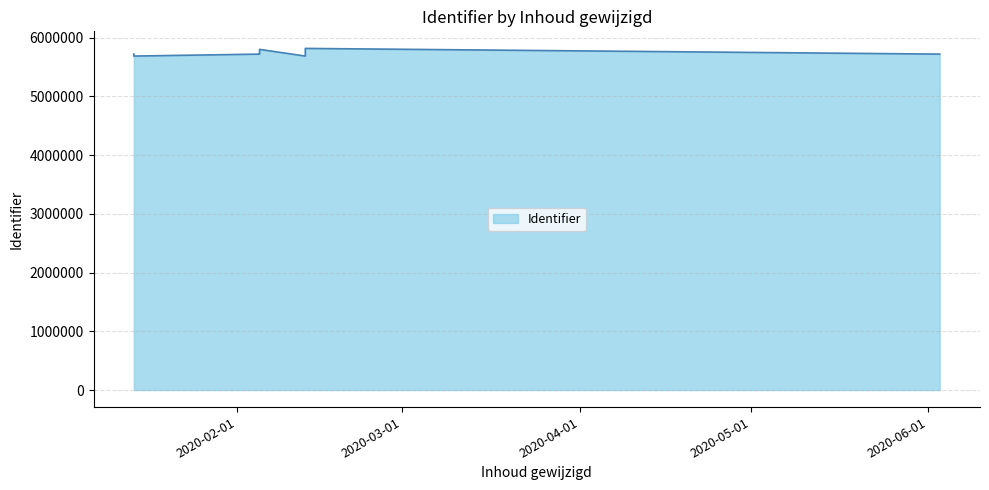

How many points are higher than both their immediate neighbors (excluding endpoints)?

2